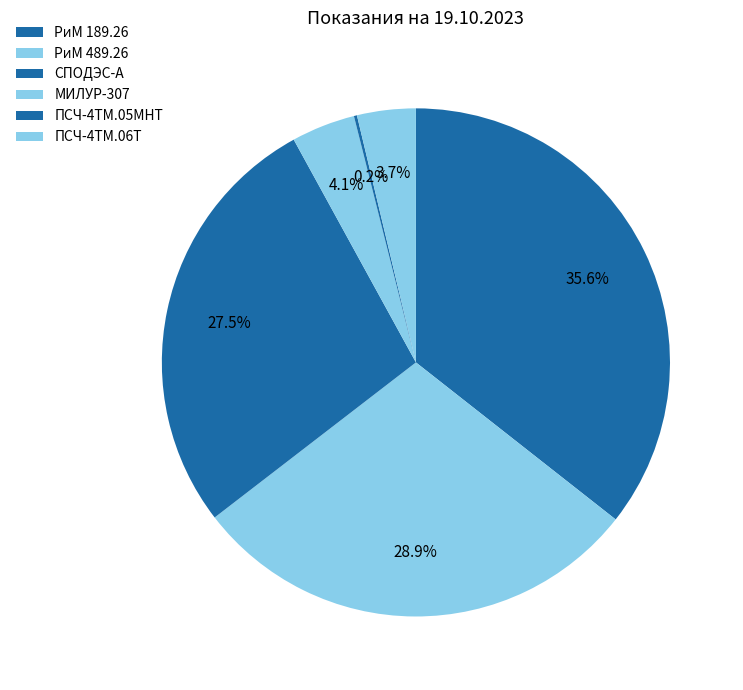

Which slice is the largest?

РиМ 189.26